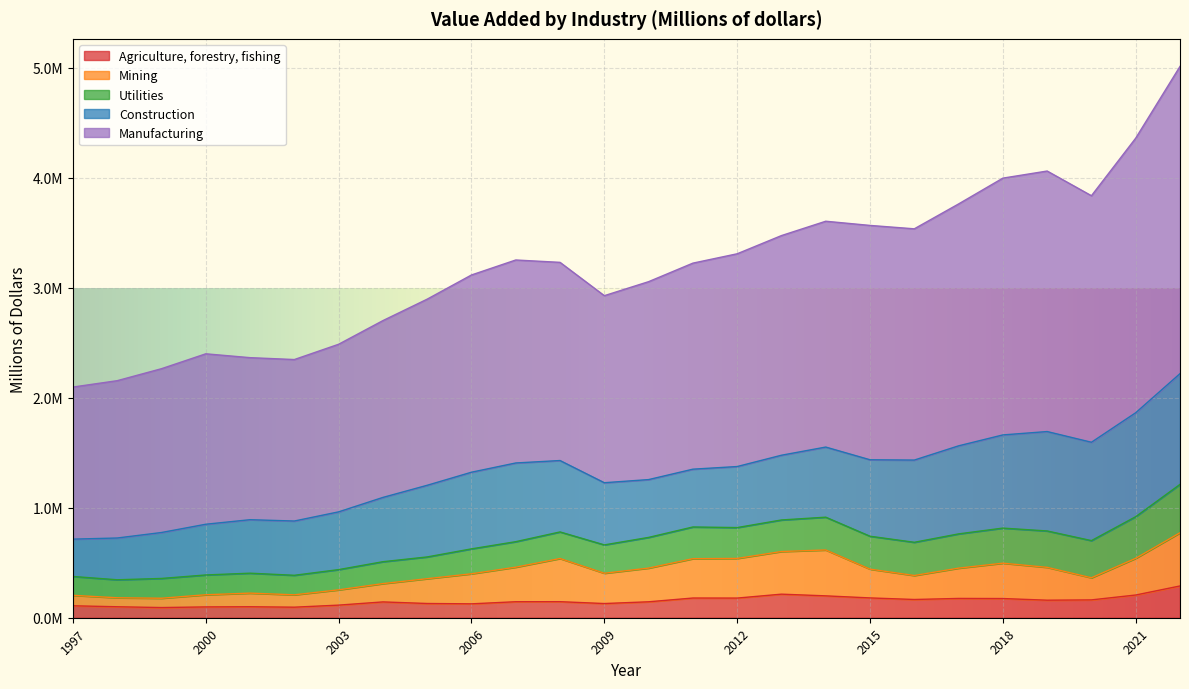

Does the chart display data point markers on the line(s)?

No